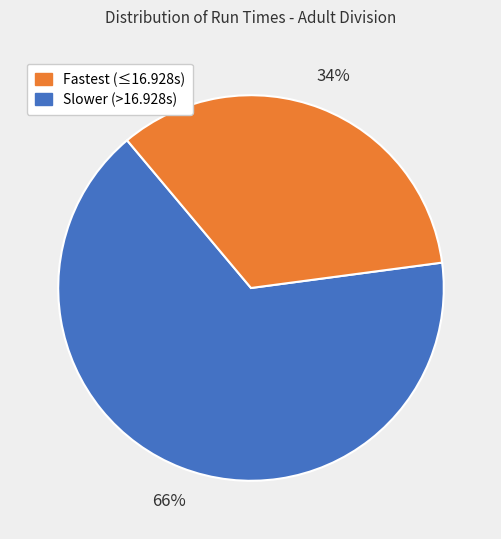

To the nearest percent, what is the average slice percentage?

50%